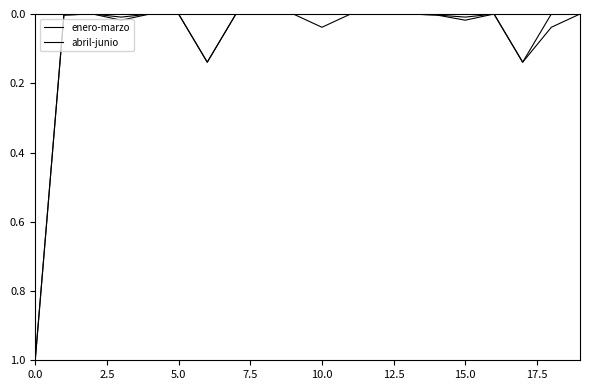

Does the chart have visible grid lines?

No